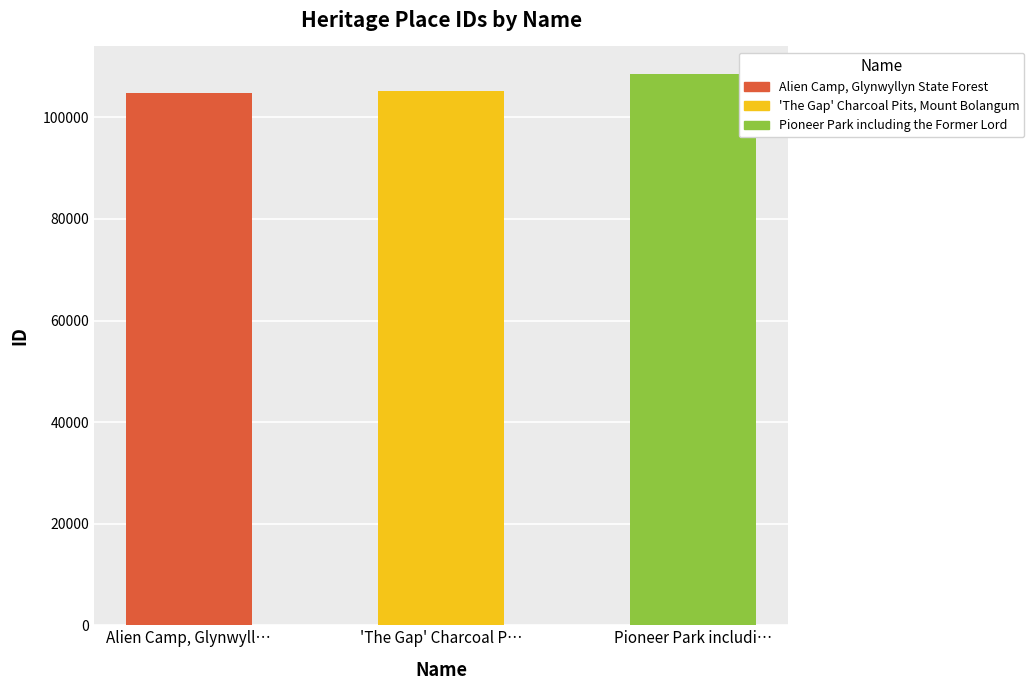

Which label corresponds to the smallest value in the chart?

Alien Camp, Glynwyll…